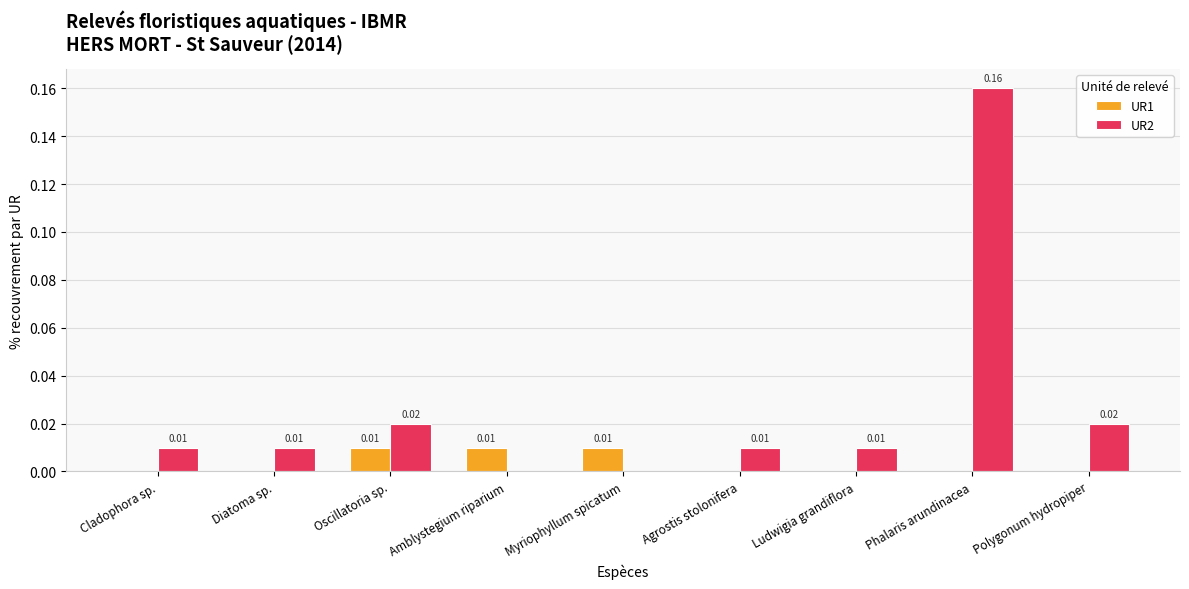

How many data points in UR1 are above 0?

3